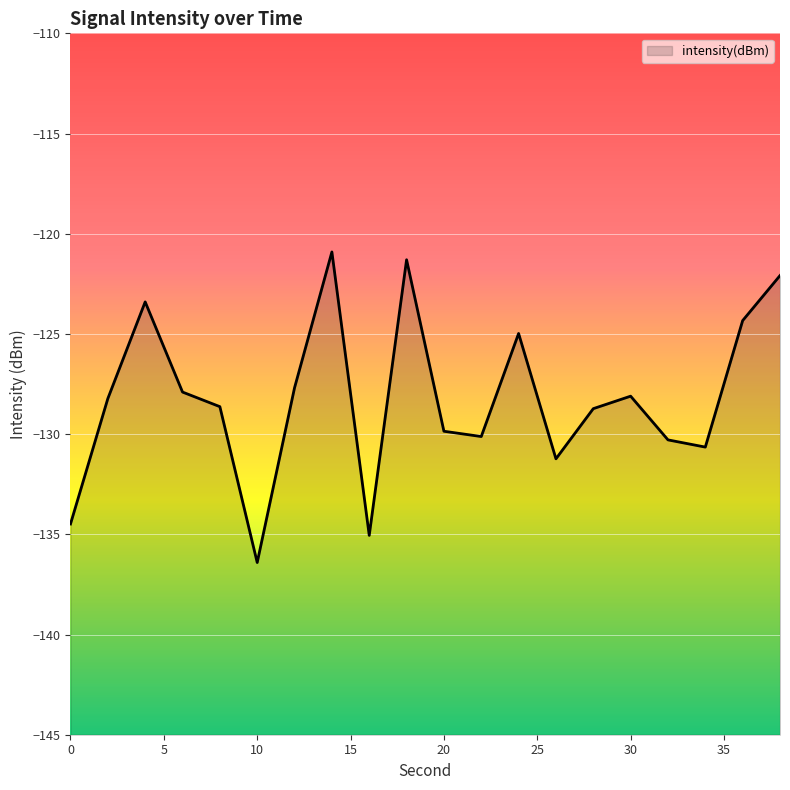

What is the sum of the values at 22 and 6?

-258.0